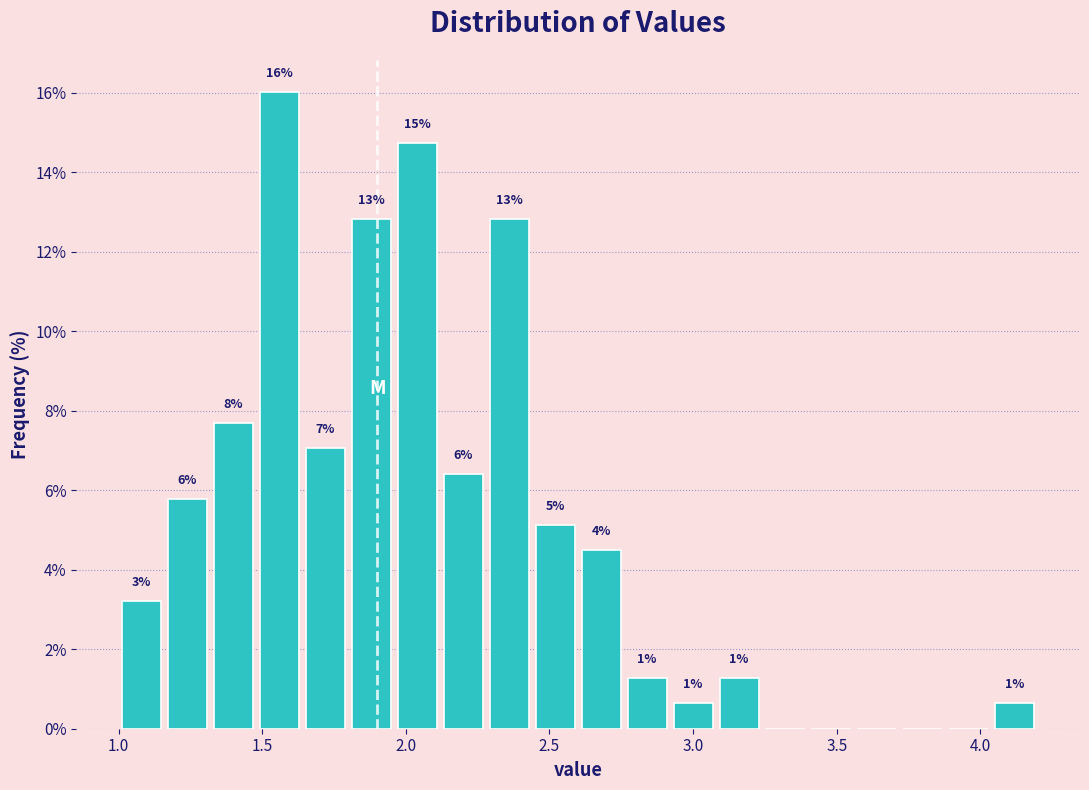

Around what value on the x-axis is the tallest bar? Give the approximate position of its centre, as read against the axis.

1.55